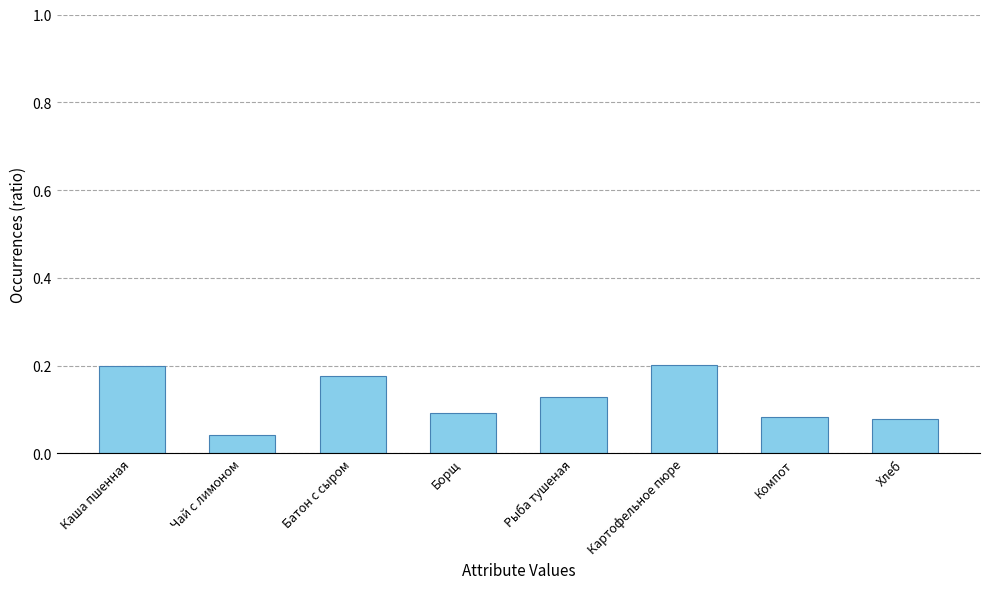

At which label is the value closest to 0?

Чай с лимоном